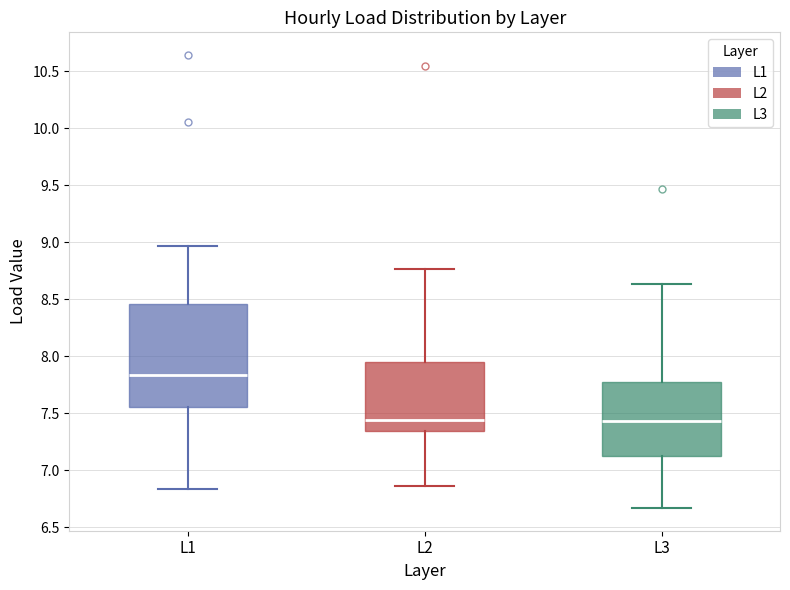

Where is the lower edge of the box for L1 on the y-axis? The values are not printed on the chart, so give them approximately, as read against the axis.

7.55